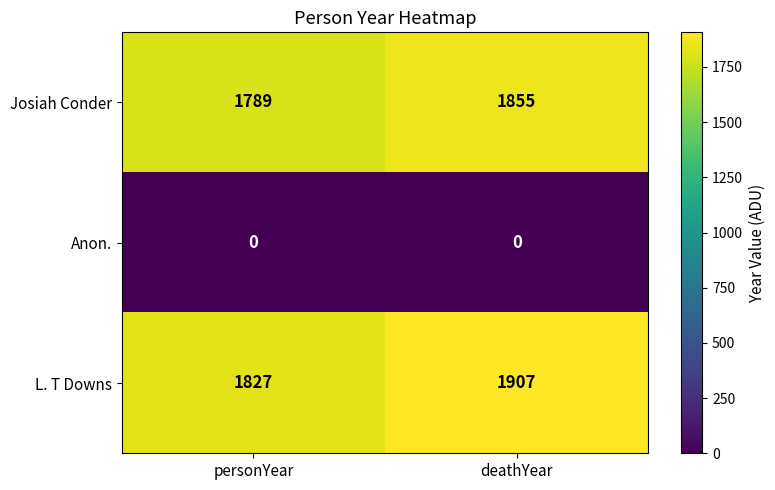

Rank the series by their maximum value, from lowest to highest.

Anon., Josiah Conder, L. T Downs